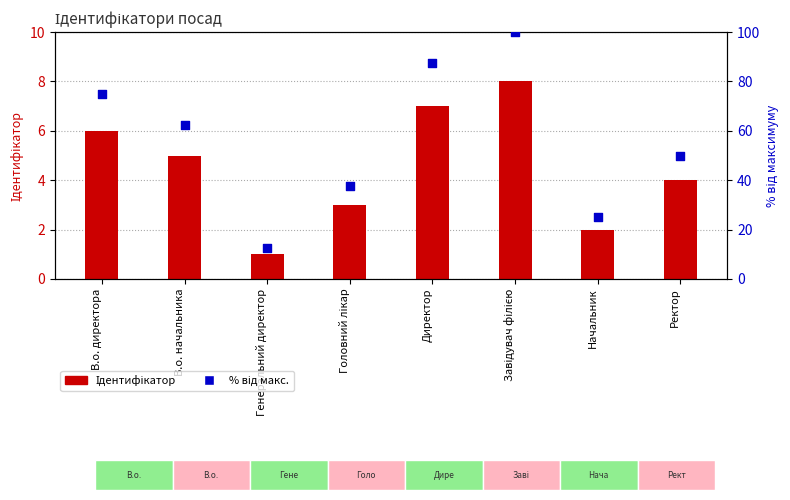

What is the total value across all series at Начальник?

27.0